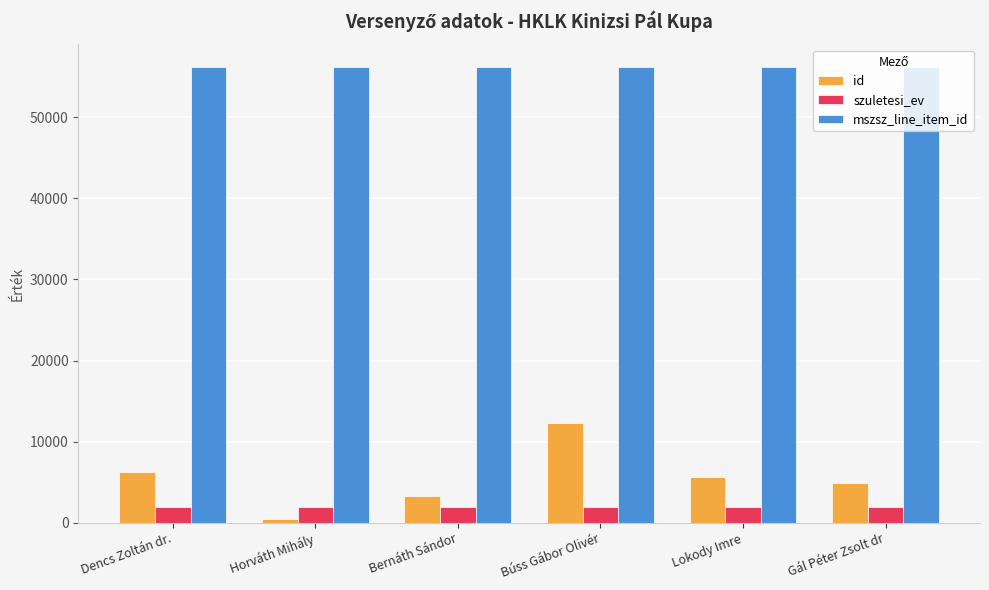

What are all the series names shown in the legend?

id, szuletesi_ev, mszsz_line_item_id